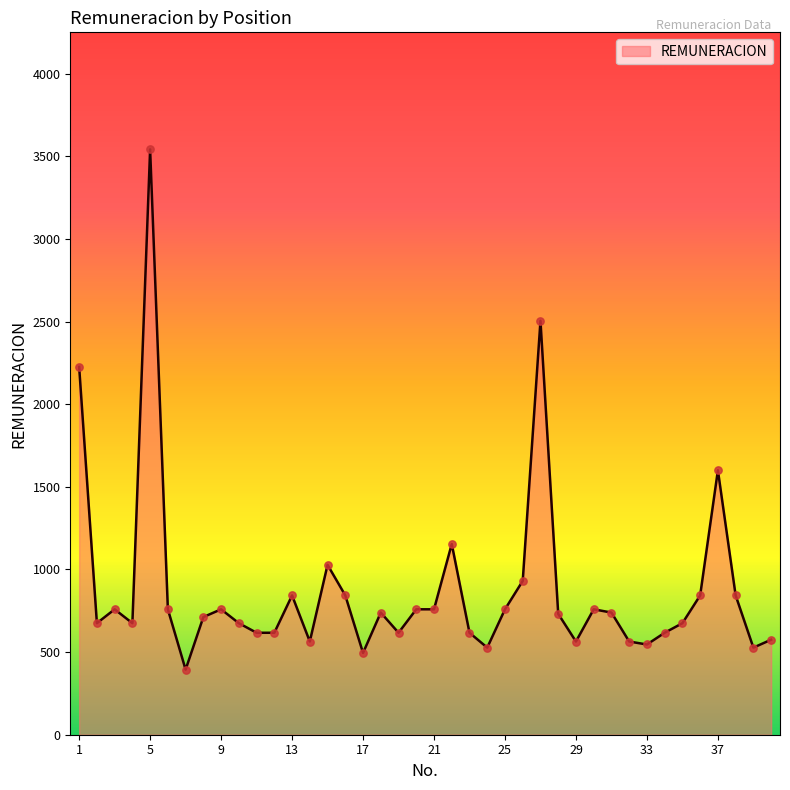

What is the smallest value displayed?

394.0